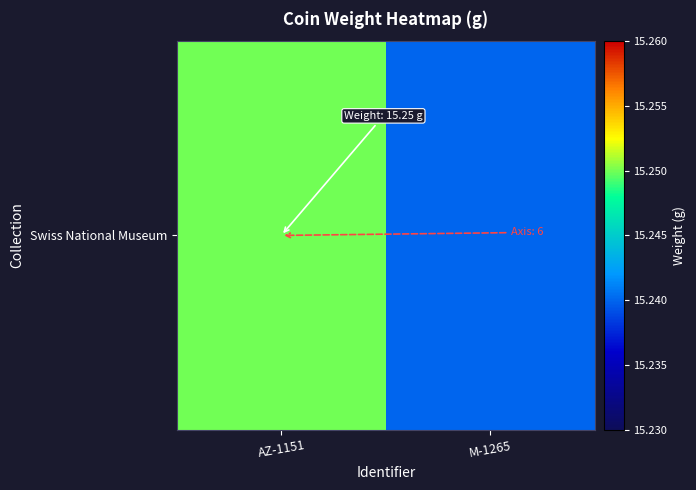

What is the ratio of the value at M-1265 to the value at AZ-1151?

1.0